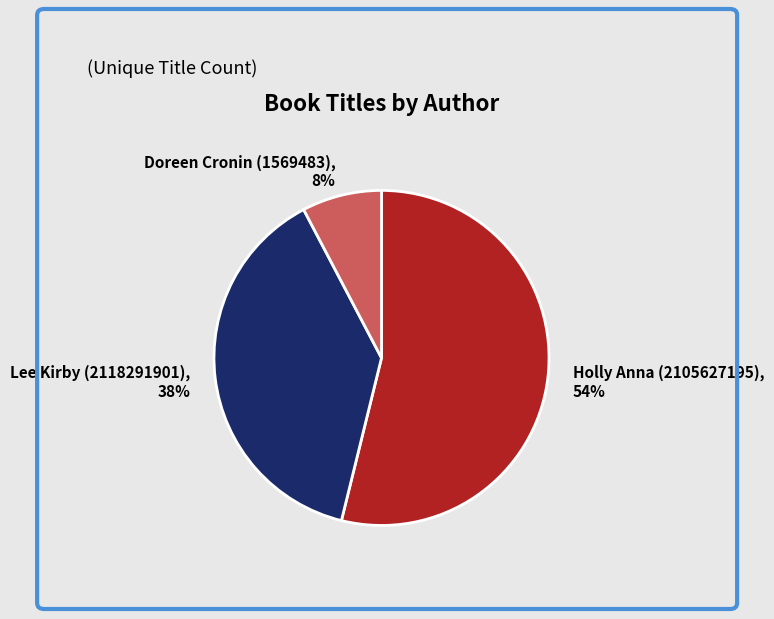

To the nearest percent, what is the combined percentage of Holly Anna (2105627195) and Lee Kirby (2118291901)?

92%